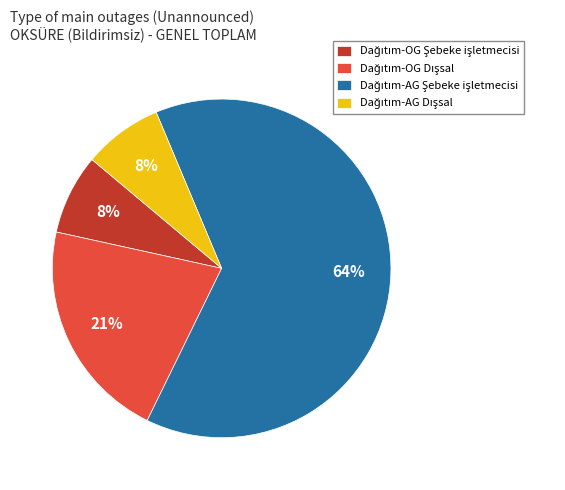

To the nearest percent, what is the average slice percentage?

25%